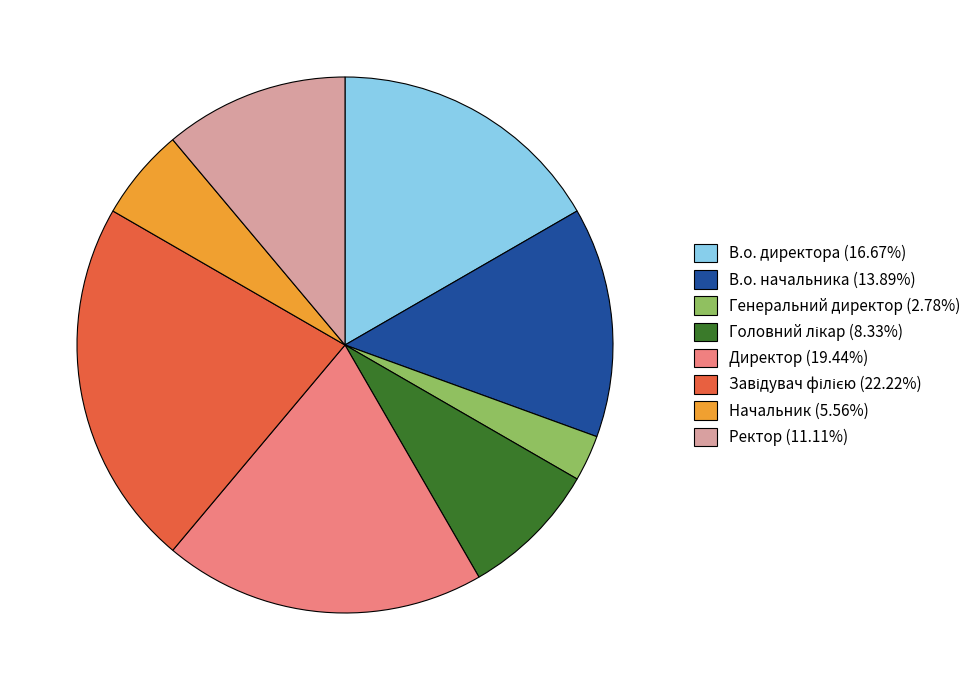

Does Генеральний директор (2.78%) account for over 50% of the chart?

No